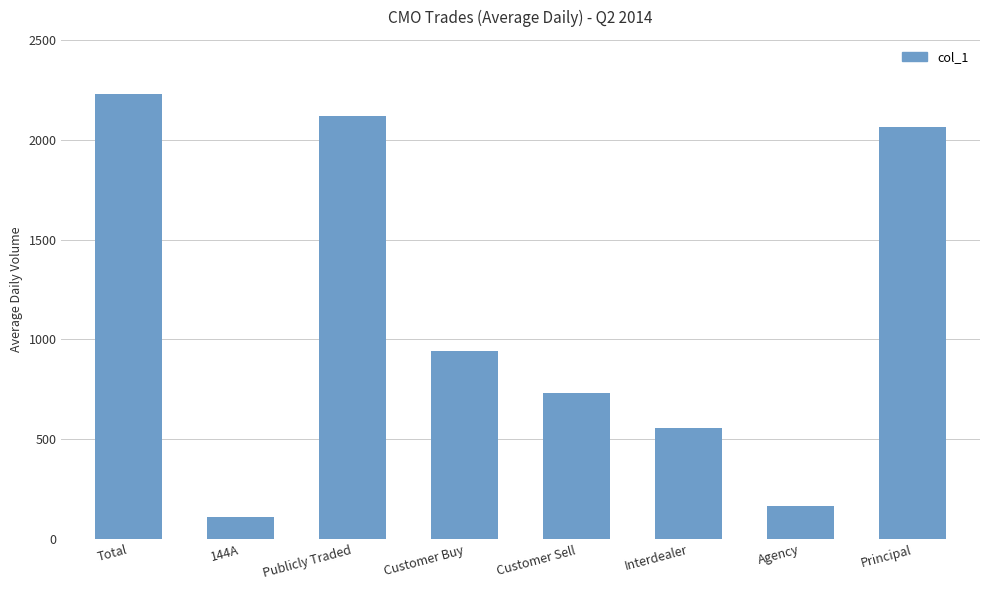

How many categories are shown in the chart?

8